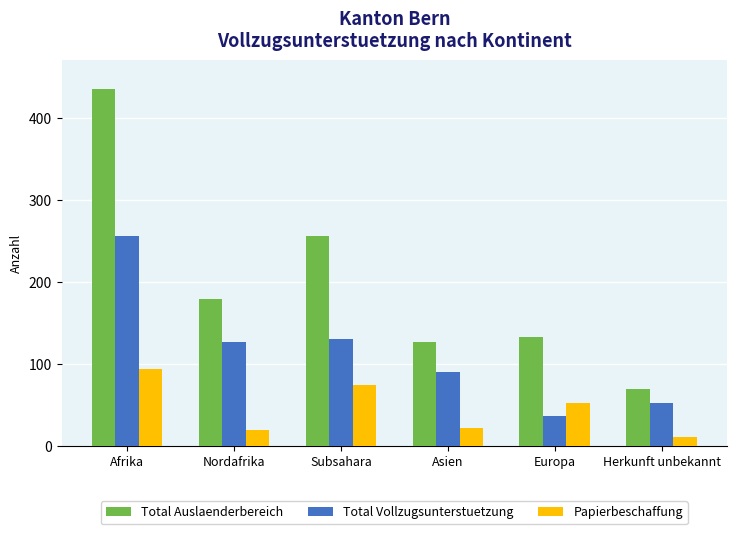

Which series changed the most between Afrika and Herkunft unbekannt?

Total Auslaenderbereich